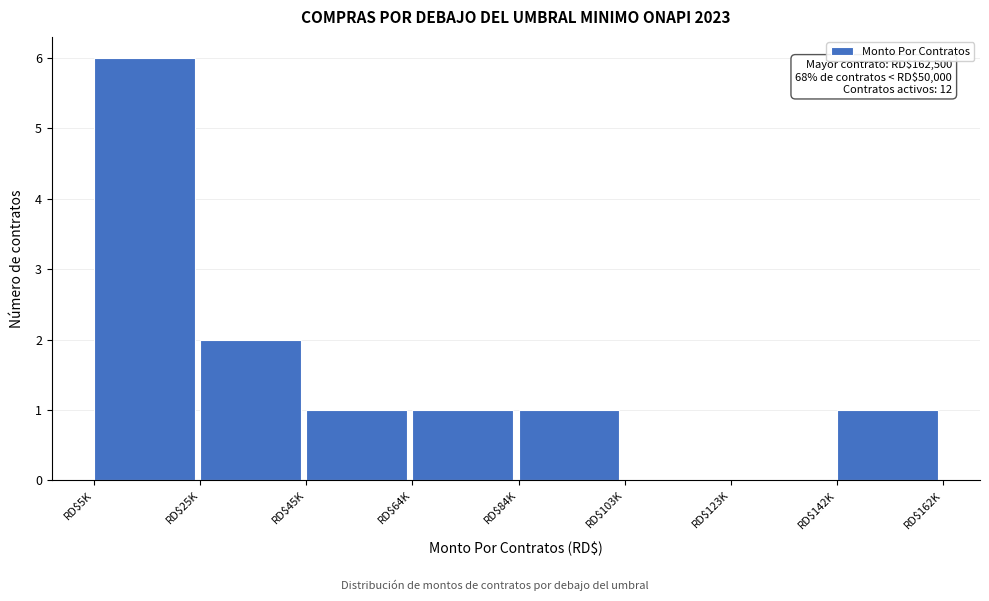

What is the maximum value shown in the chart?

6